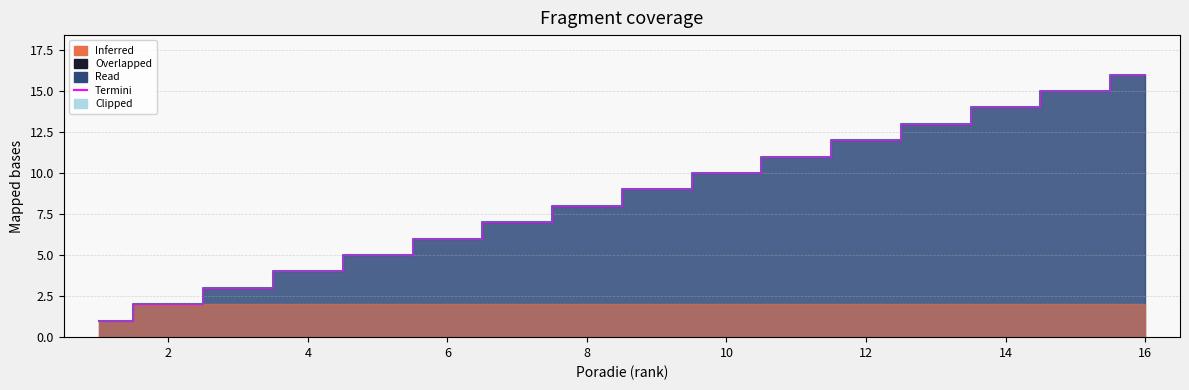

At which category does the chart reach its peak across all series?

16